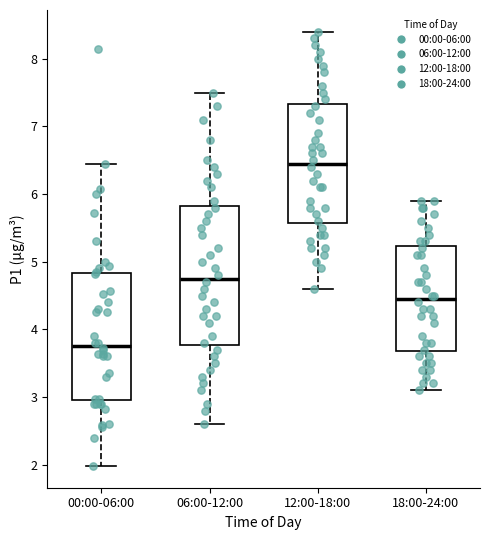

Reading left to right, transcribe this box plot: for each box, give where its median line is, the range the box spans, and where its two whiskers end, as read against the y-axis. The values are not printed on the chart, so give them approximately, as read against the axis.

00:00-06:00: median 3.8, box 3.0 to 4.8, whiskers 2.0 to 6.5
06:00-12:00: median 4.8, box 3.8 to 5.8, whiskers 2.6 to 7.5
12:00-18:00: median 6.5, box 5.6 to 7.3, whiskers 4.6 to 8.4
18:00-24:00: median 4.5, box 3.7 to 5.2, whiskers 3.1 to 5.9